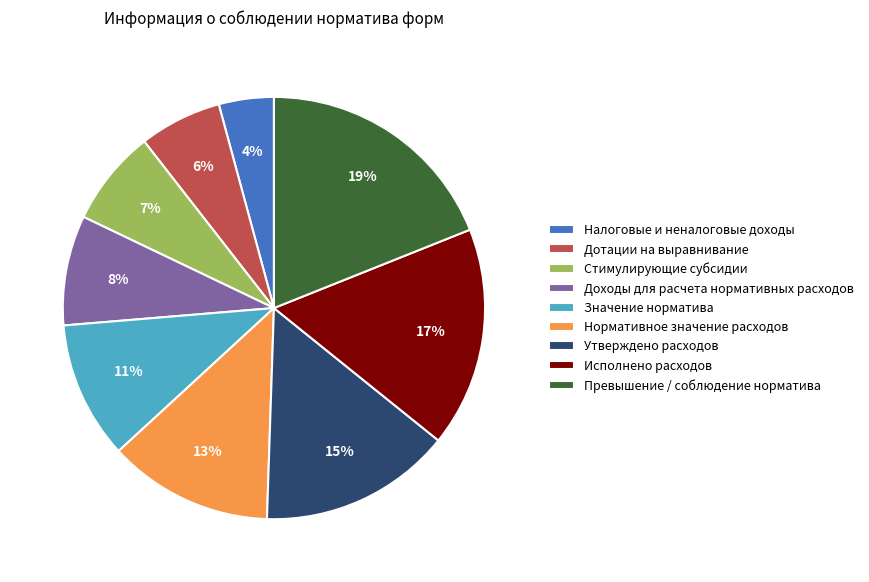

To the nearest percent, what percentage of the pie is Нормативное значение расходов?

13%